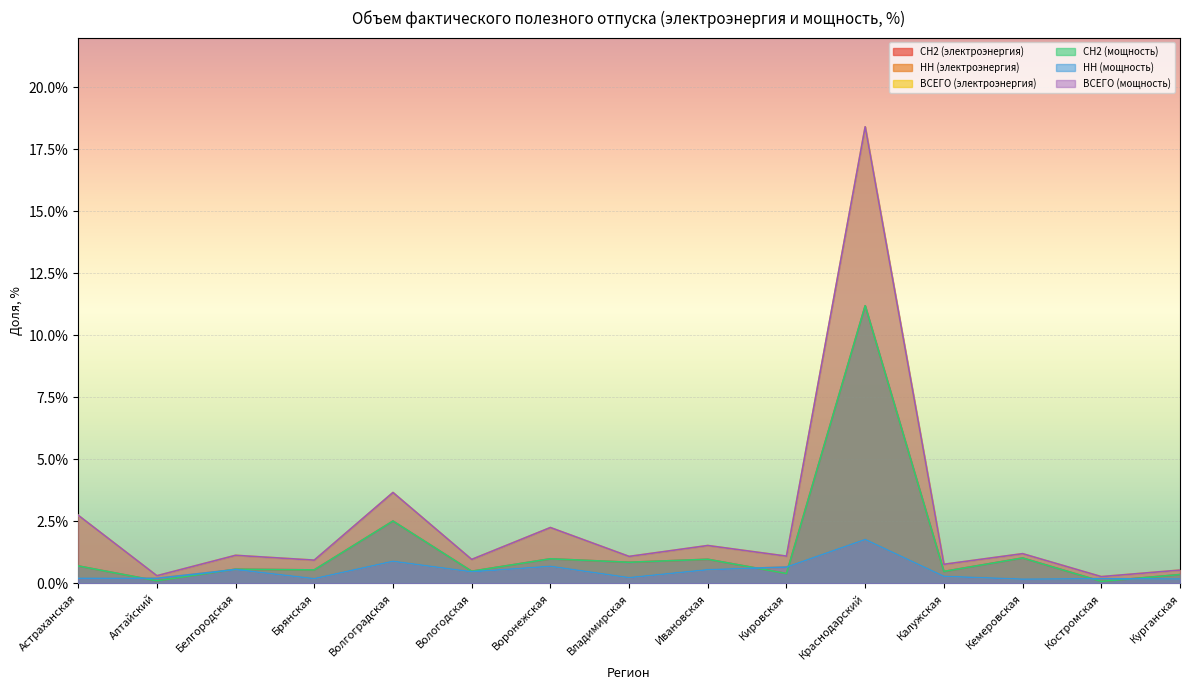

Reading right to left, list all the values displayed in this chart.

СН2 (электроэнергия): Курганская=0.0	Костромская=0.0	Кемеровская=0.0	Калужская=0.0	Краснодарский=0.1	Кировская=0.0	Ивановская=0.0	Владимирская=0.0	Воронежская=0.0	Вологодская=0.0	Волгоградская=0.0	Брянская=0.0	Белгородская=0.0	Алтайский=0.0	Астраханская=0.0
НН (электроэнергия): Курганская=0.0	Костромская=0.0	Кемеровская=0.0	Калужская=0.0	Краснодарский=0.0	Кировская=0.0	Ивановская=0.0	Владимирская=0.0	Воронежская=0.0	Вологодская=0.0	Волгоградская=0.0	Брянская=0.0	Белгородская=0.0	Алтайский=0.0	Астраханская=0.0
ВСЕГО (электроэнергия): Курганская=0.0	Костромская=0.0	Кемеровская=0.0	Калужская=0.0	Краснодарский=0.2	Кировская=0.0	Ивановская=0.0	Владимирская=0.0	Воронежская=0.0	Вологодская=0.0	Волгоградская=0.0	Брянская=0.0	Белгородская=0.0	Алтайский=0.0	Астраханская=0.0
СН2 (мощность): Курганская=0.0	Костромская=0.0	Кемеровская=0.0	Калужская=0.0	Краснодарский=0.1	Кировская=0.0	Ивановская=0.0	Владимирская=0.0	Воронежская=0.0	Вологодская=0.0	Волгоградская=0.0	Брянская=0.0	Белгородская=0.0	Алтайский=0.0	Астраханская=0.0
НН (мощность): Курганская=0.0	Костромская=0.0	Кемеровская=0.0	Калужская=0.0	Краснодарский=0.0	Кировская=0.0	Ивановская=0.0	Владимирская=0.0	Воронежская=0.0	Вологодская=0.0	Волгоградская=0.0	Брянская=0.0	Белгородская=0.0	Алтайский=0.0	Астраханская=0.0
ВСЕГО (мощность): Курганская=0.0	Костромская=0.0	Кемеровская=0.0	Калужская=0.0	Краснодарский=0.2	Кировская=0.0	Ивановская=0.0	Владимирская=0.0	Воронежская=0.0	Вологодская=0.0	Волгоградская=0.0	Брянская=0.0	Белгородская=0.0	Алтайский=0.0	Астраханская=0.0